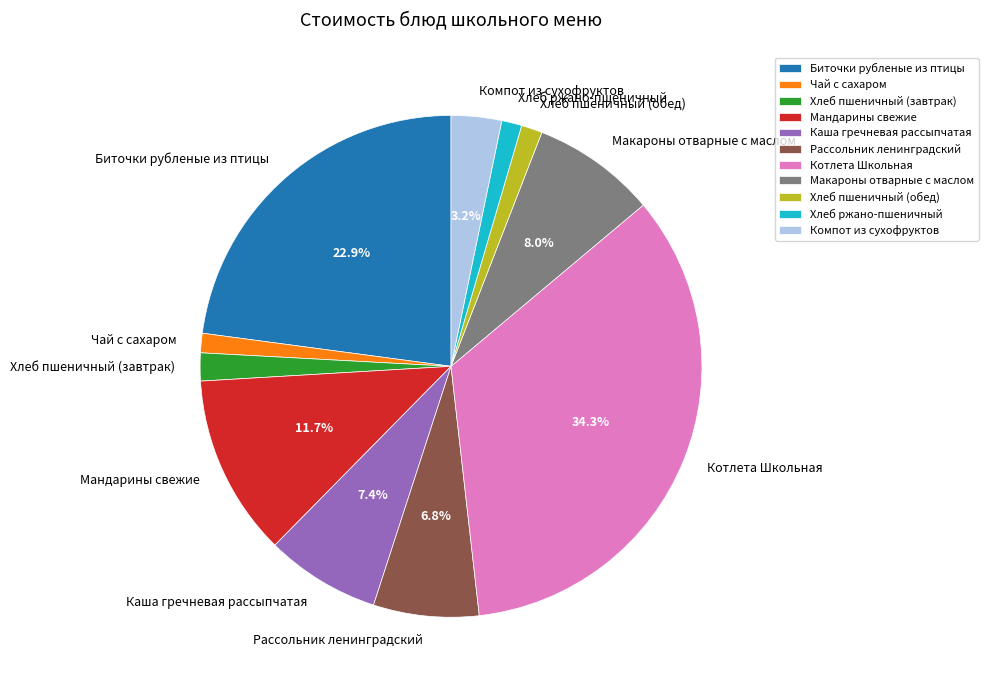

What portion of the pie excludes Каша гречневая рассыпчатая?

92.6%